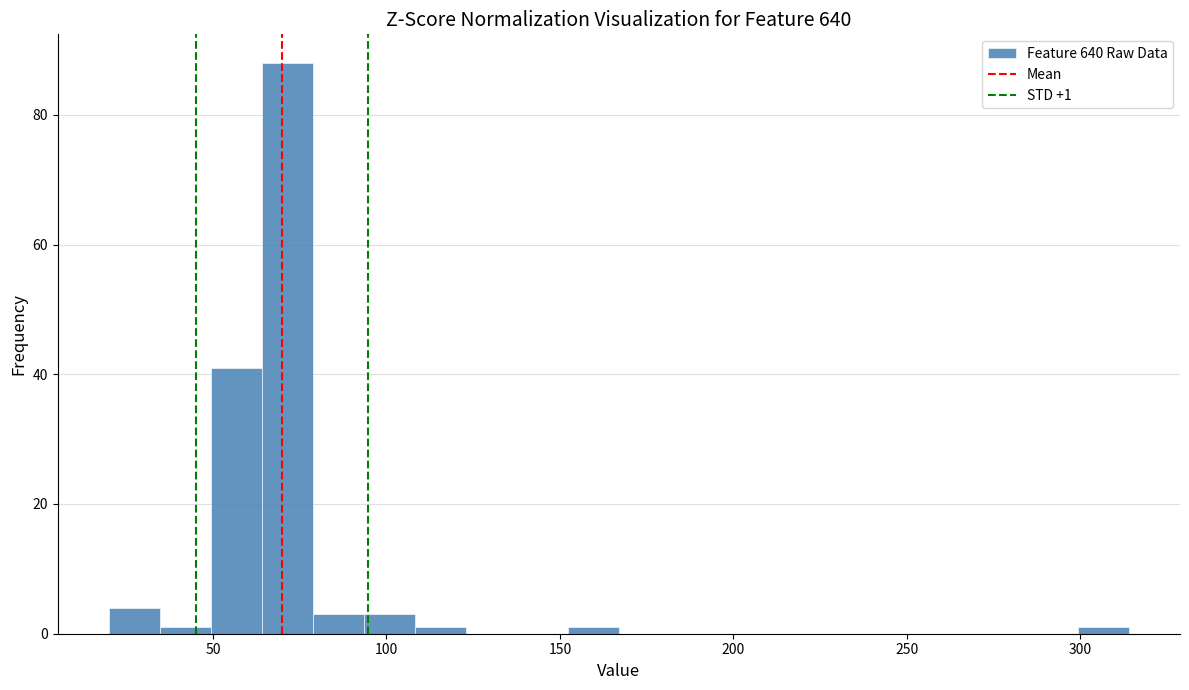

Around what value on the x-axis is the tallest bar? Give the approximate position of its centre, as read against the axis.

70